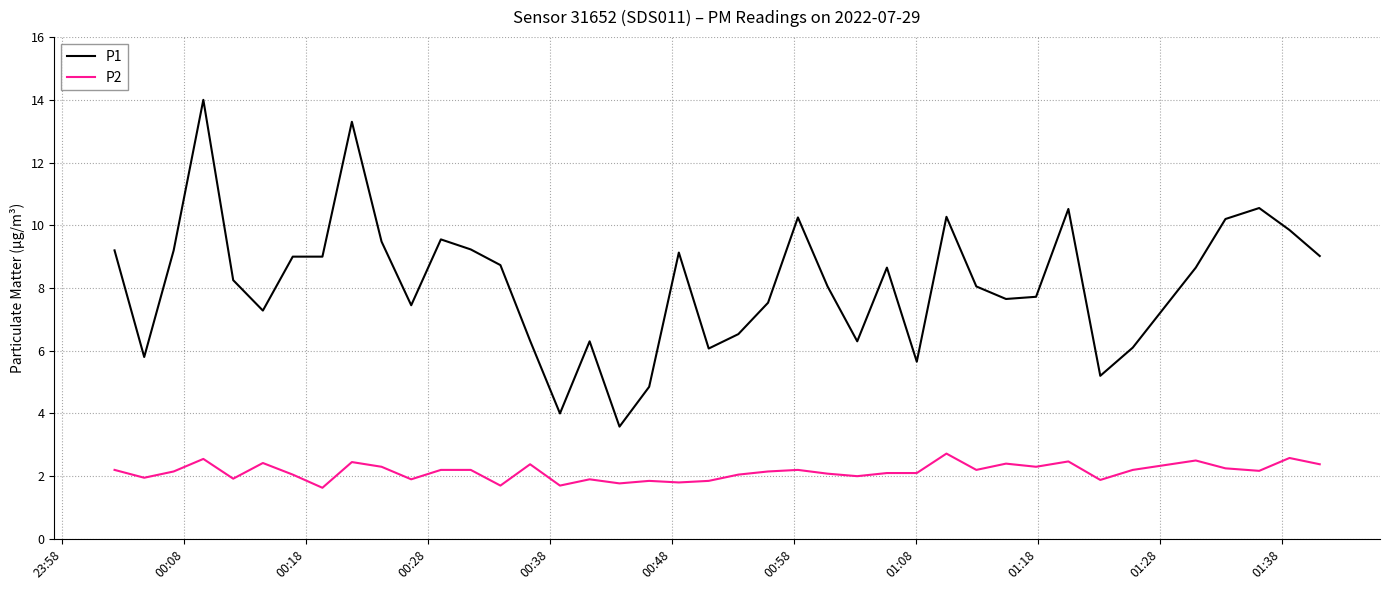

True or false: P2 and P1 intersect in this chart.

False